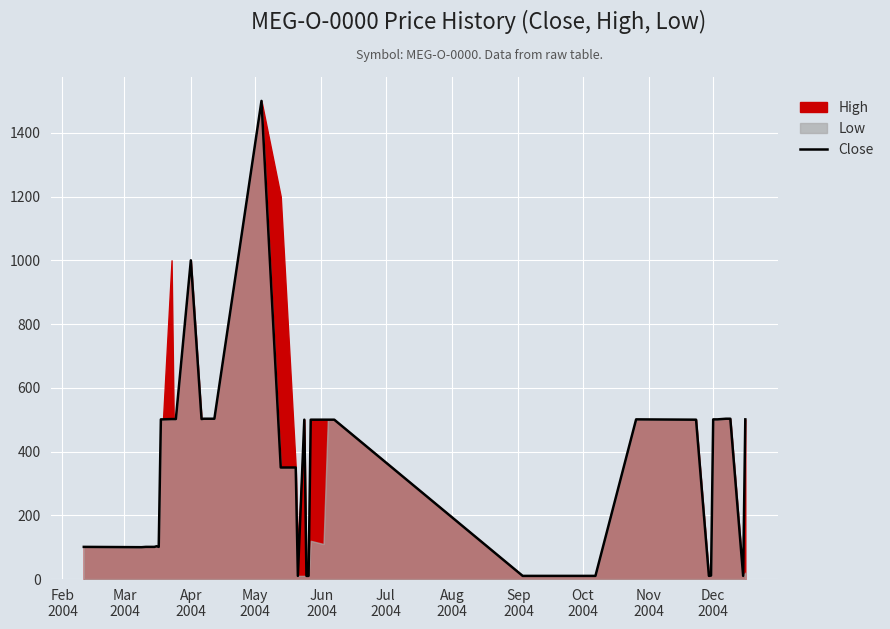

What is the difference between the second highest and minimum values?

990